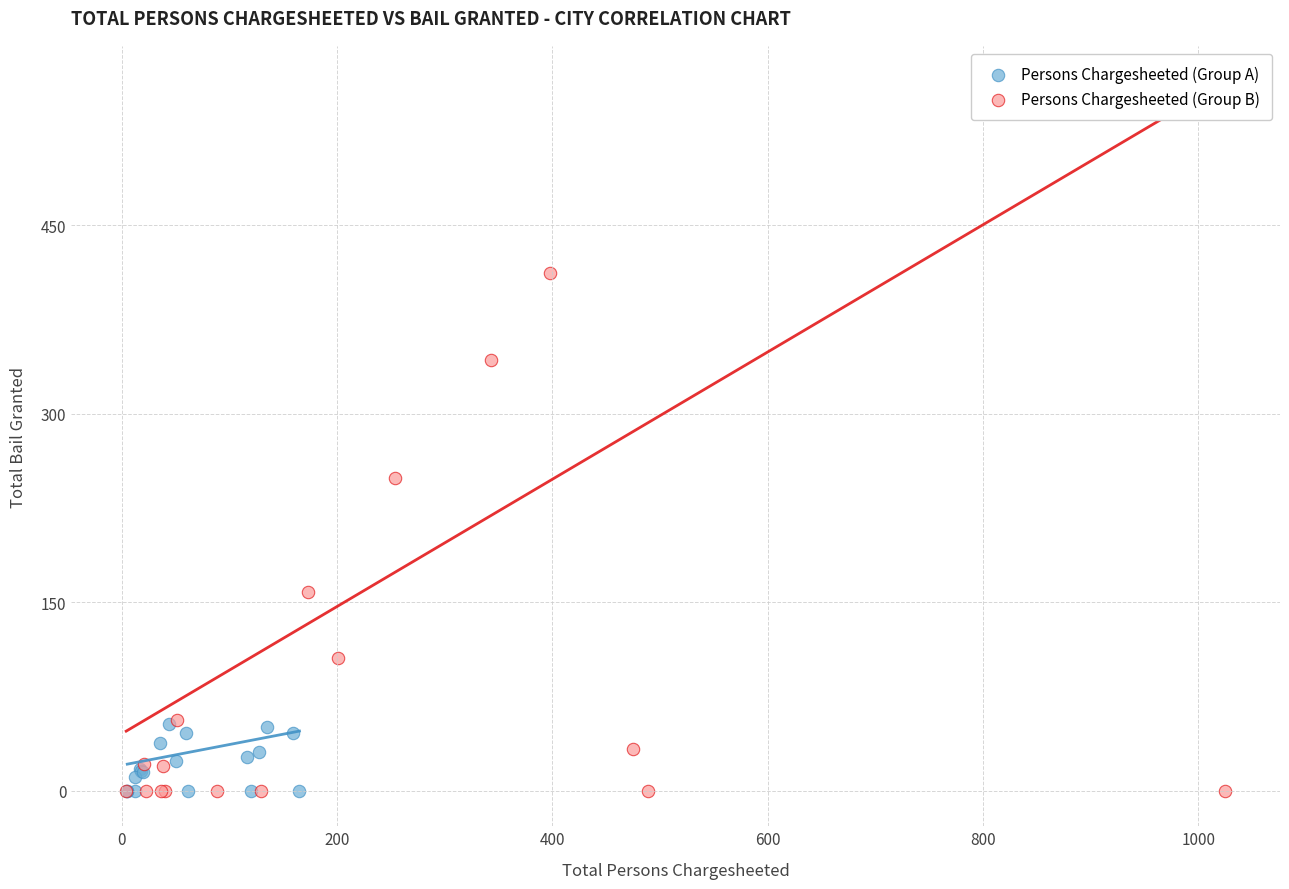

What are all the series names shown in the legend?

Persons Chargesheeted (Group A), Persons Chargesheeted (Group B)